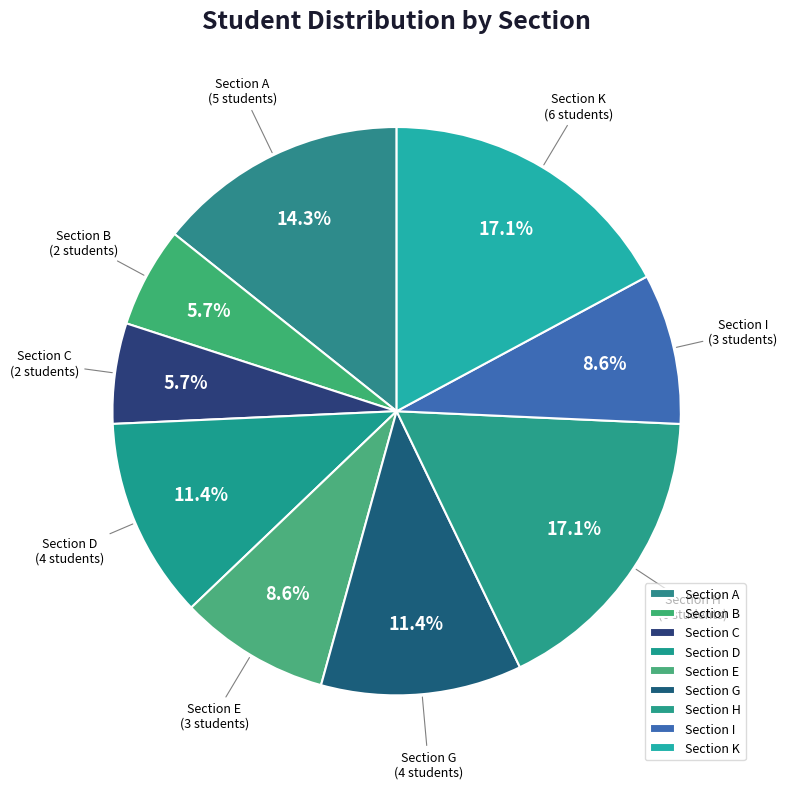

Is there any slice that represents more than half of the pie?

No